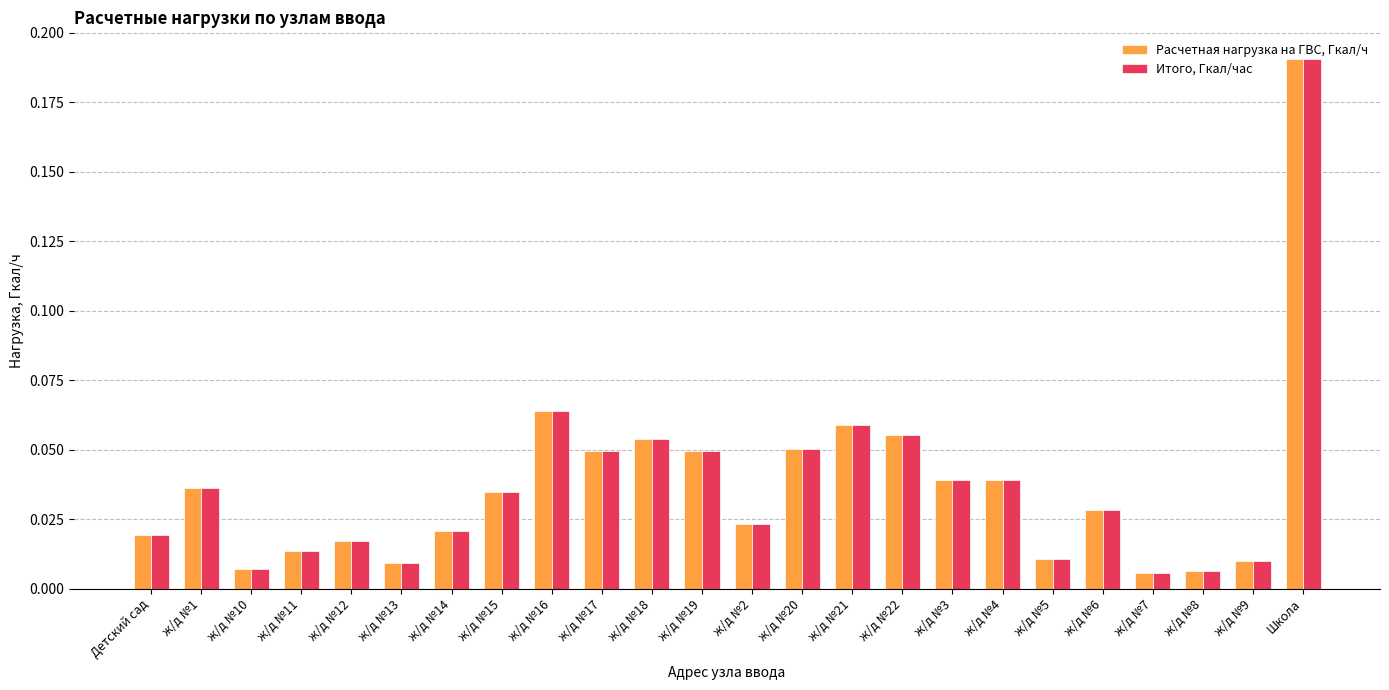

At which category is the sum across all series the highest?

Школа